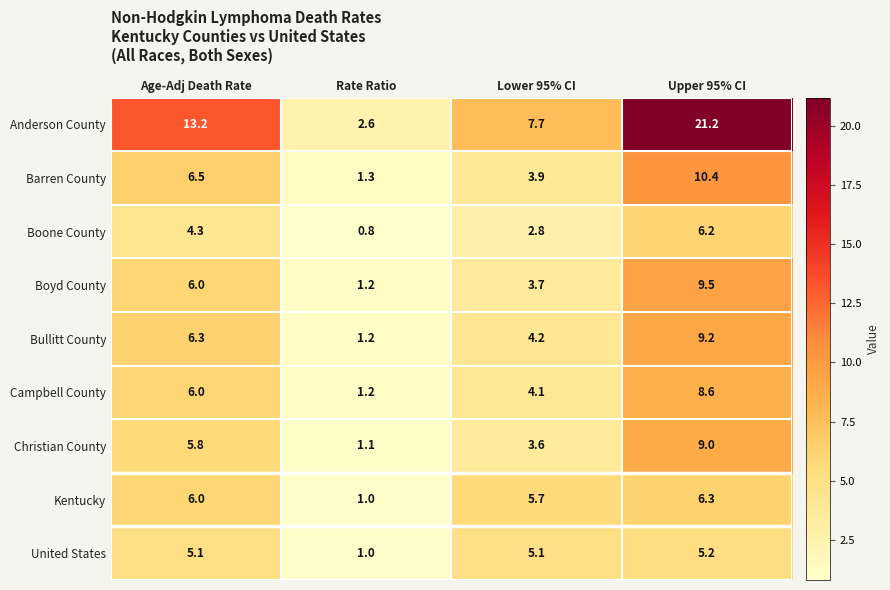

What is the difference between the maximum and minimum values in the United States series?

4.2